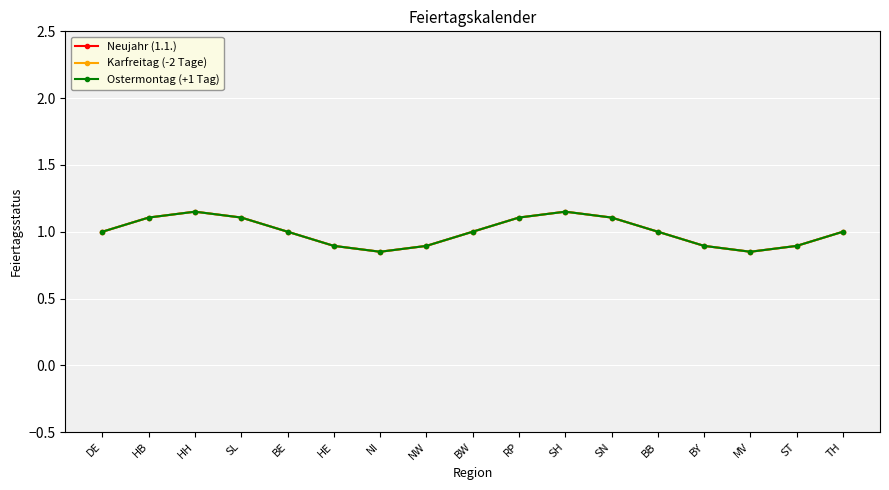

What is the minimum value shown in the chart?

0.8